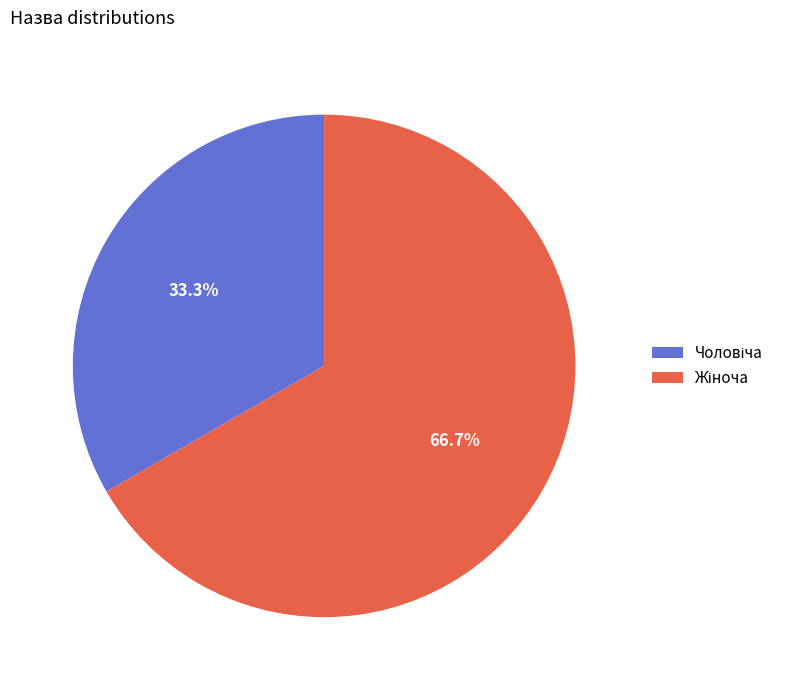

Is there any slice that represents more than half of the pie?

Yes